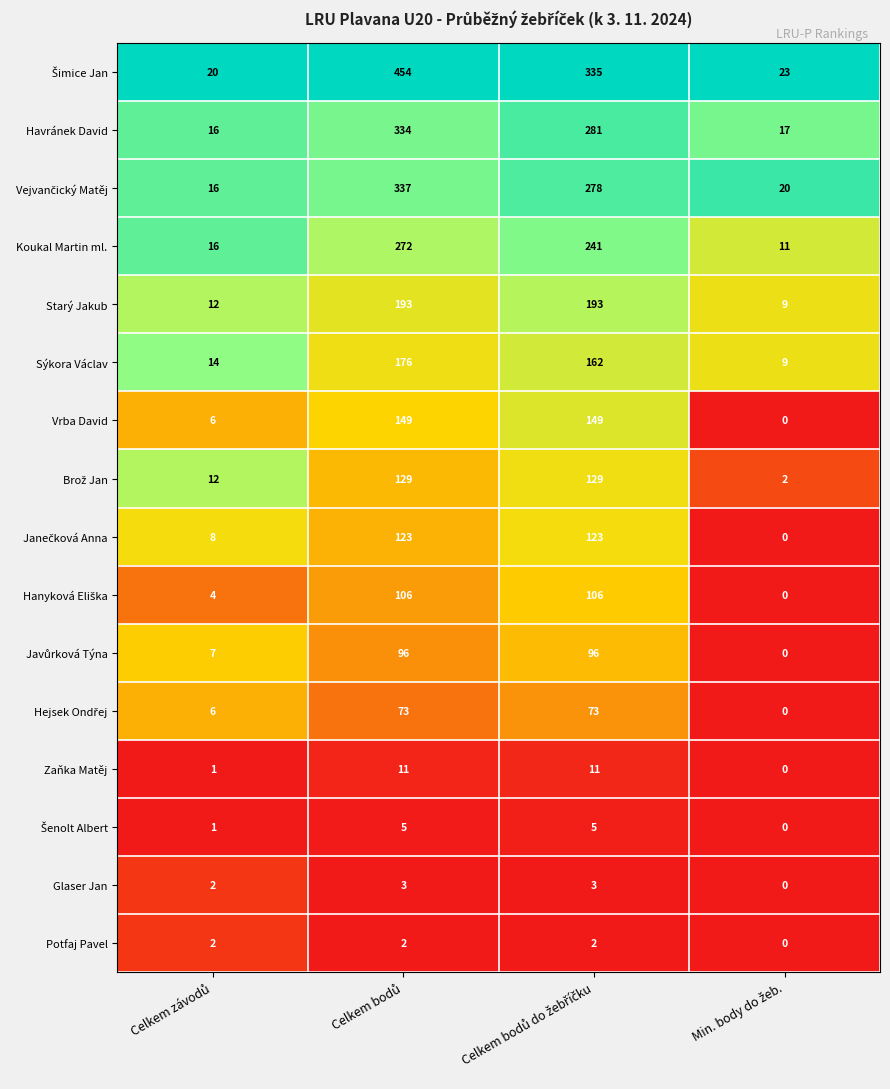

What is the difference between the maximum and second lowest values in the Vrba David series?

143